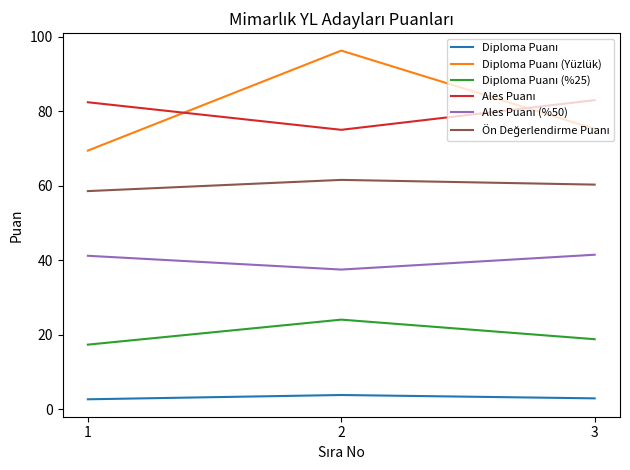

What is the maximum value shown in the chart?

96.3